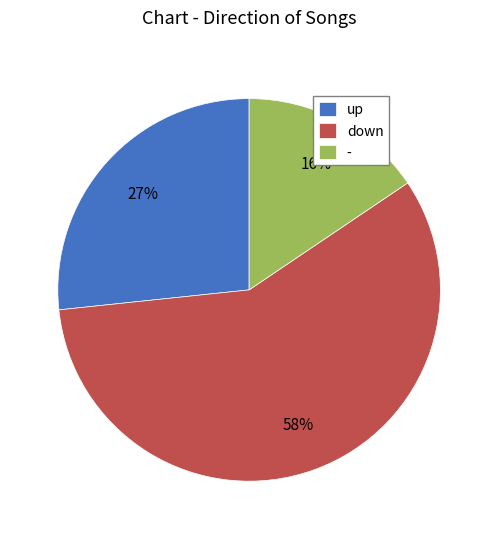

To the nearest percent, what portion does - represent?

16%